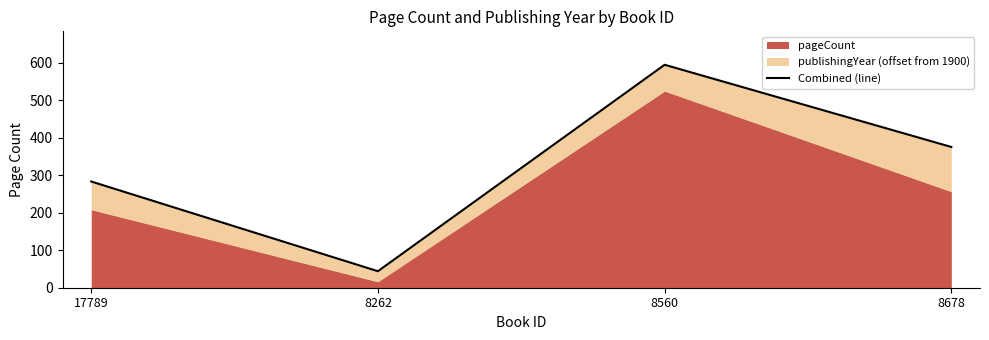

What position from the right is 8262?

3